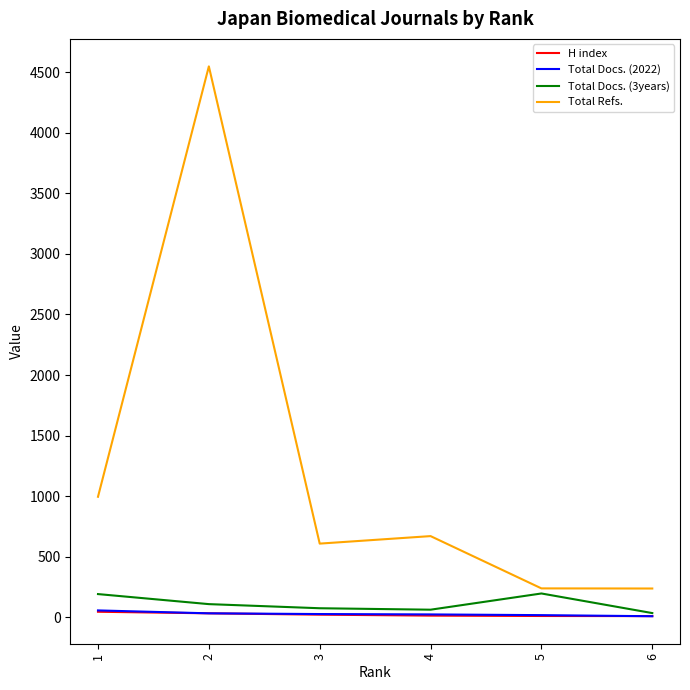

True or false: Total Refs. and Total Docs. (2022) cross at least once.

False